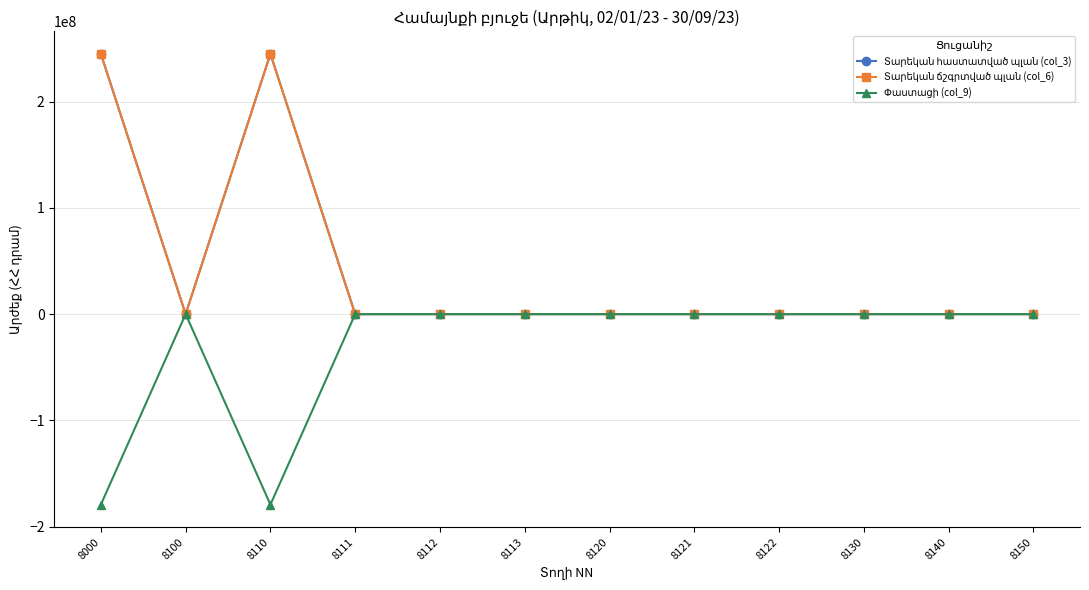

Reading left to right, extract all data points from this chart.

Տարեկան հաստատված պլան (col_3): 244951377.1	0.0	244951377.1	0.0	0.0	0.0	0.0	0.0	0.0	0.0	0.0	0.0
Տարեկան ճշգրտված պլան (col_6): 244951377.1	0.0	244951377.1	0.0	0.0	0.0	0.0	0.0	0.0	0.0	0.0	0.0
Փաստացի (col_9): -179270380.0	0.0	-179270380.0	0.0	0.0	0.0	0.0	0.0	0.0	0.0	0.0	0.0